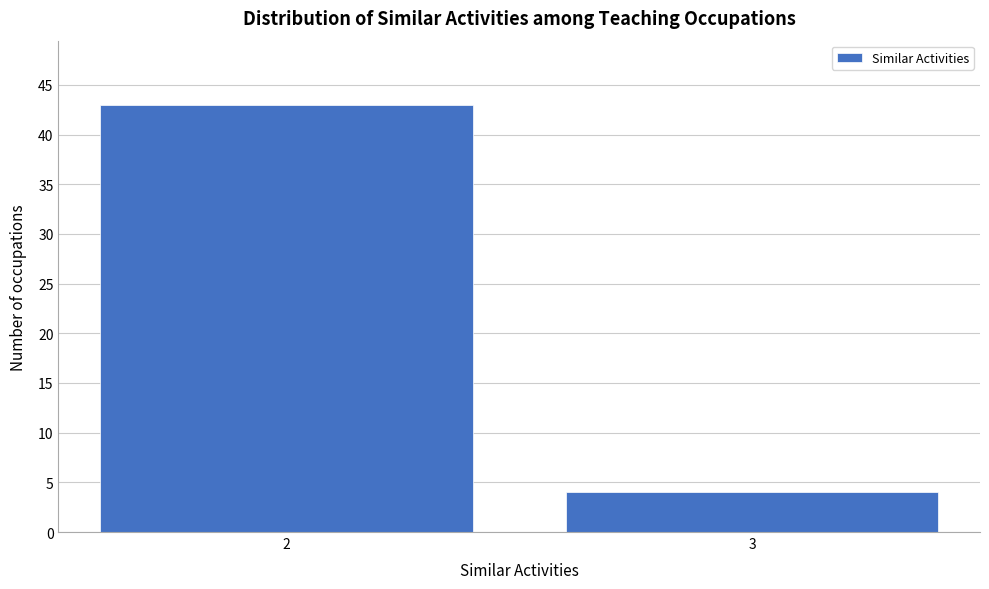

Reading left to right, extract all data points from this chart.

2=43	3=4